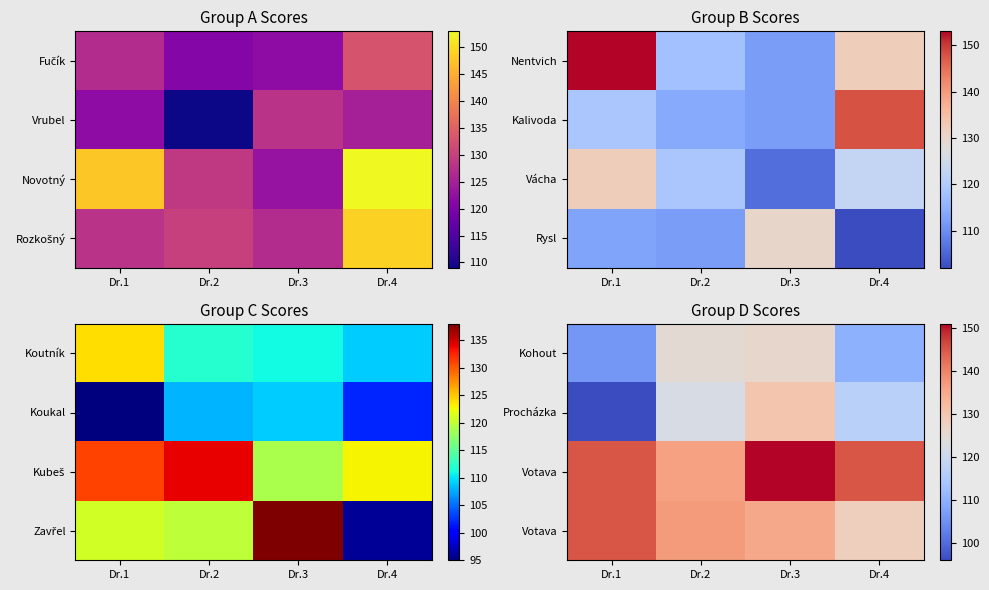

At how many categories does at least one series exceed 118?

4